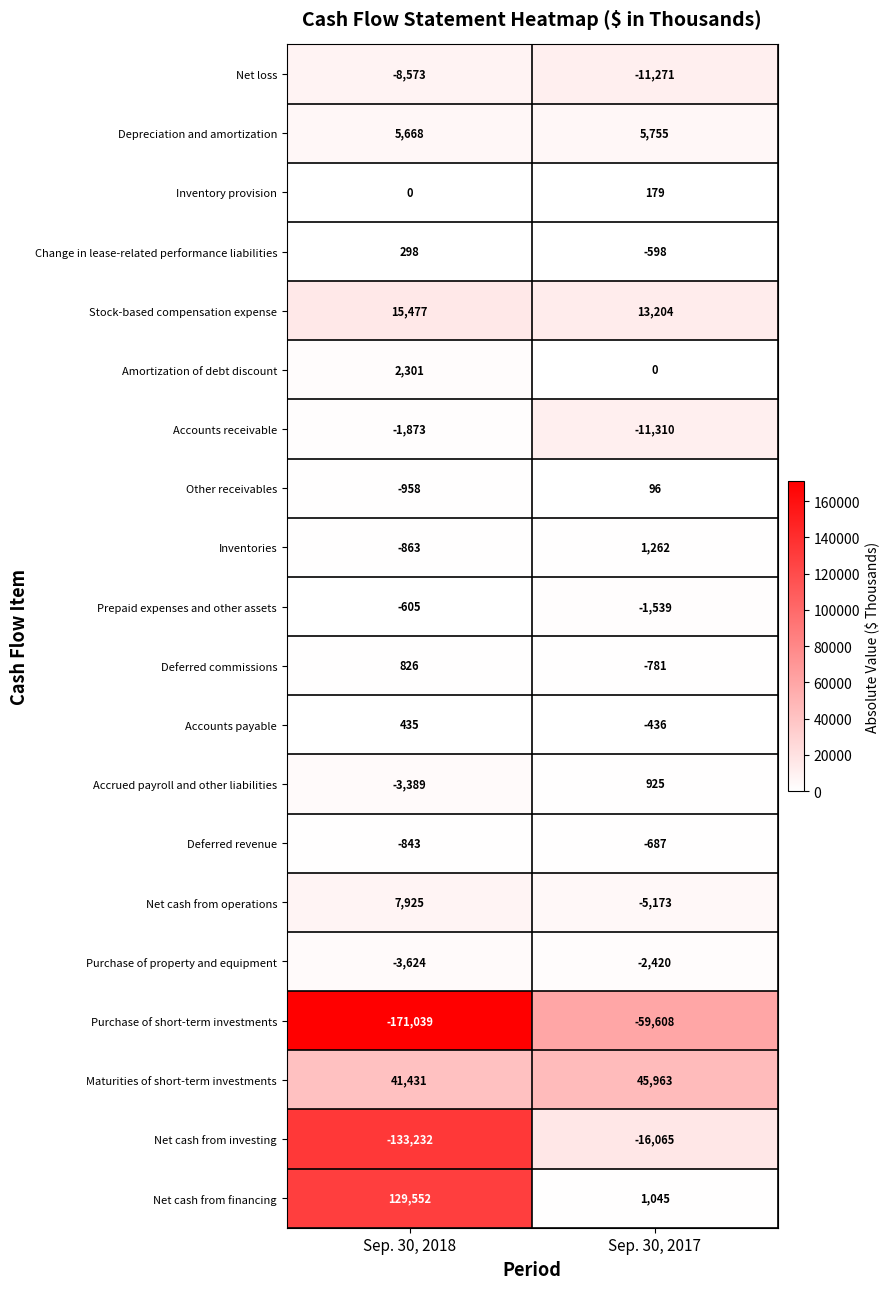

Which series has the largest range (max minus min)?

Net cash from financing